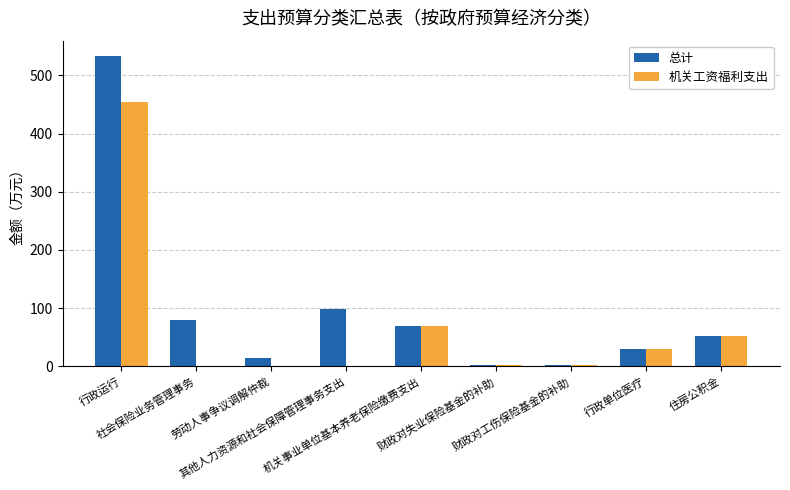

True or false: 机关工资福利支出 has a value of 1.7 at 财政对工伤保险基金的补助.

True